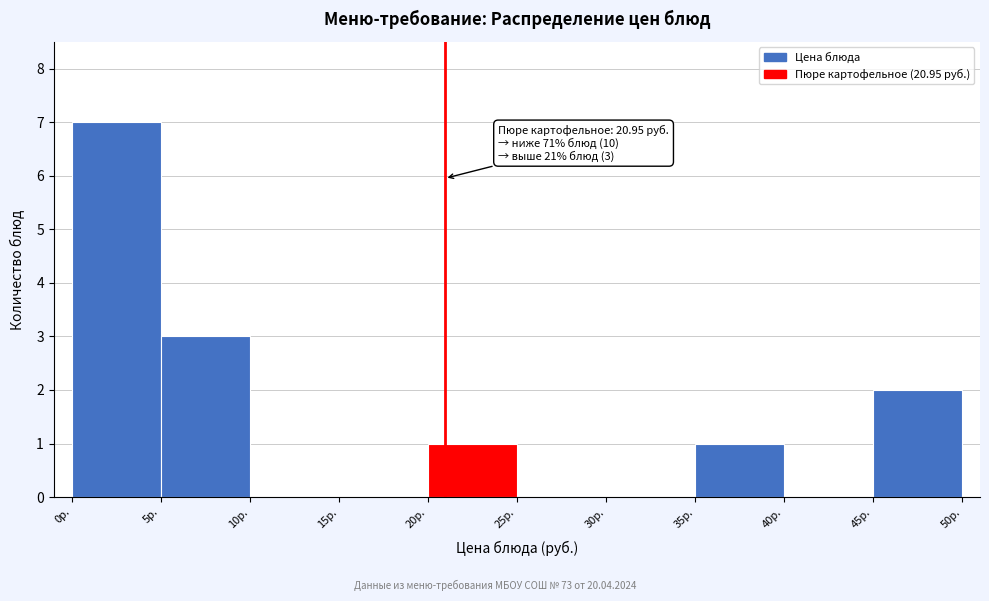

Over which range of the x-axis is the bar tallest?

0 to 5